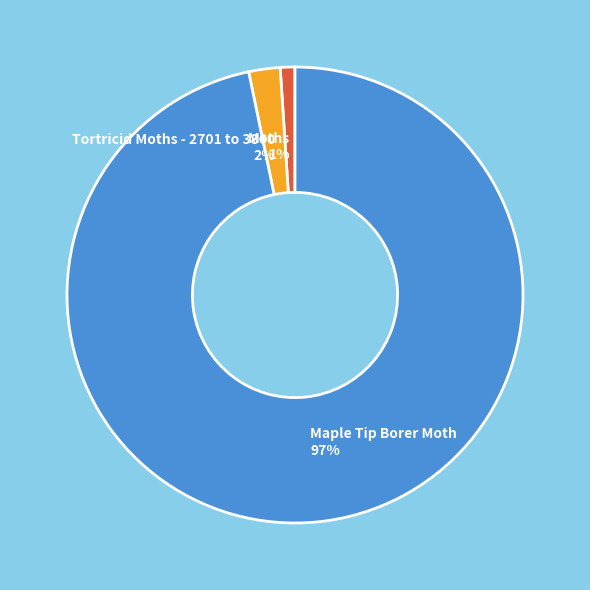

Do Moths and Maple Tip Borer Moth together represent more than half of the pie?

Yes